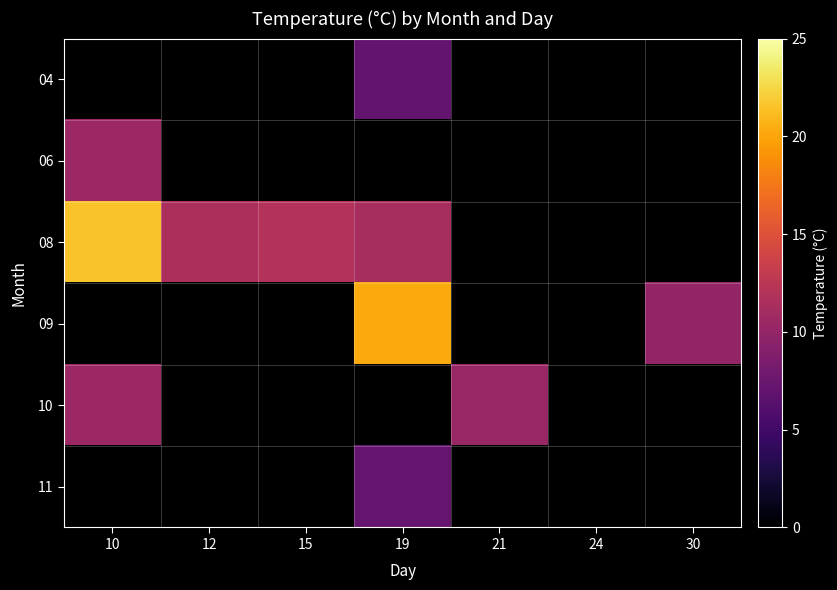

Which category has the lowest value in the 04 series?

10